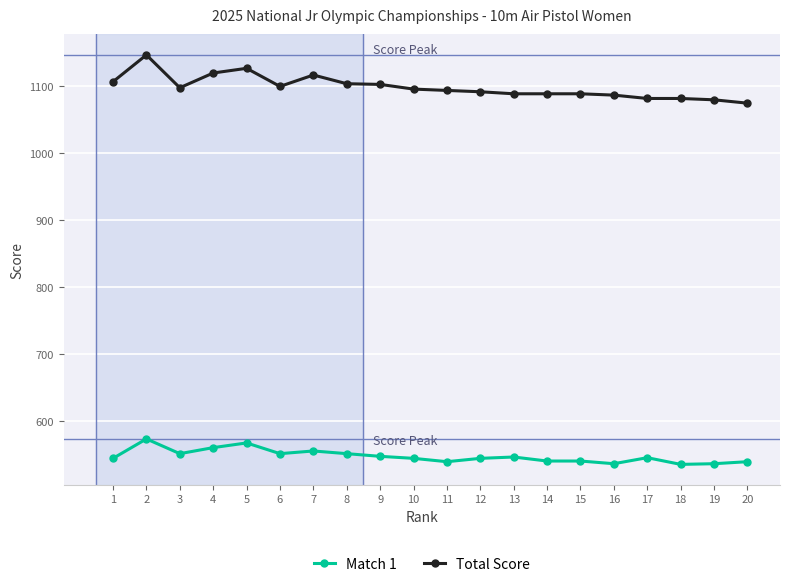

True or false: Total Score and Match 1 intersect in this chart.

False